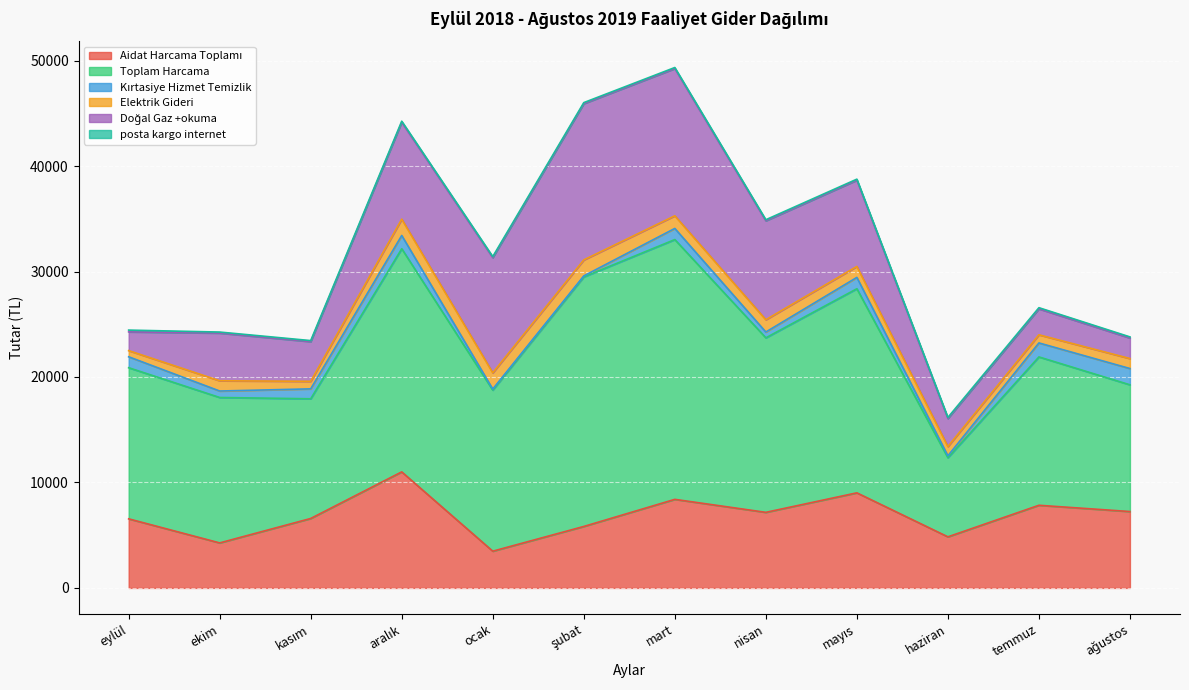

What is the total value across all series at kasım?

23450.4